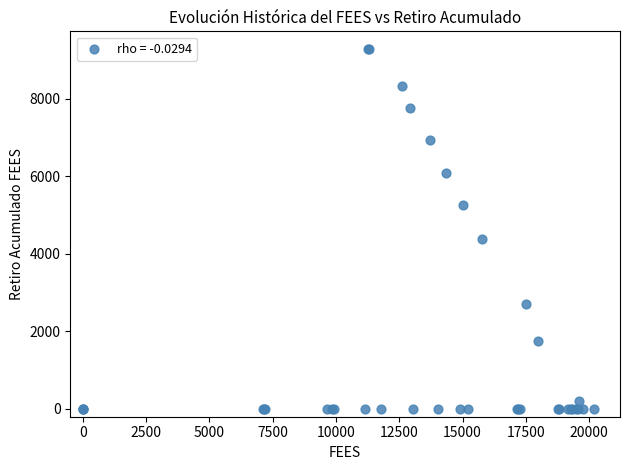

What Y value in the scatter plot is closest to 4638?

4376.7